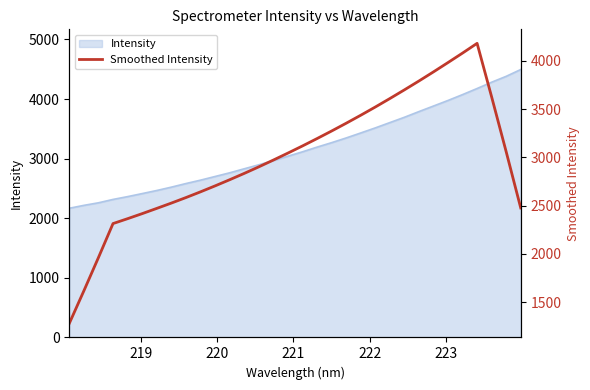

What is the value of the 19th point from the left?

3272.7